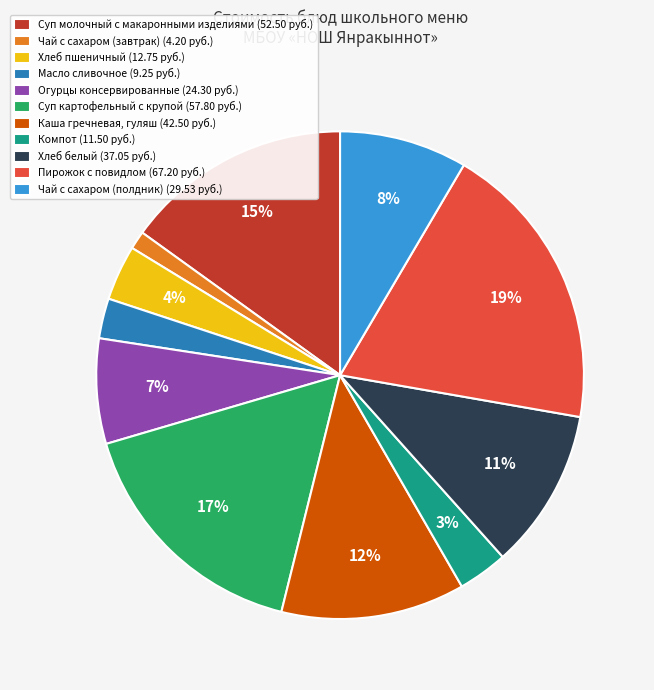

The Хлеб белый slice represents 11% of the pie. True or false?

True